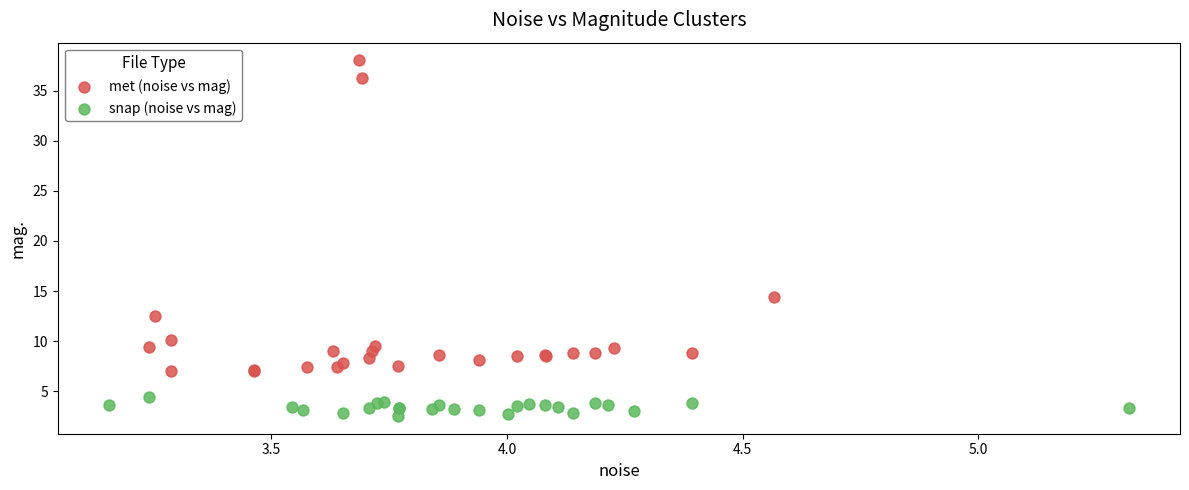

Which series has the largest Y range (max minus min)?

met (noise vs mag)